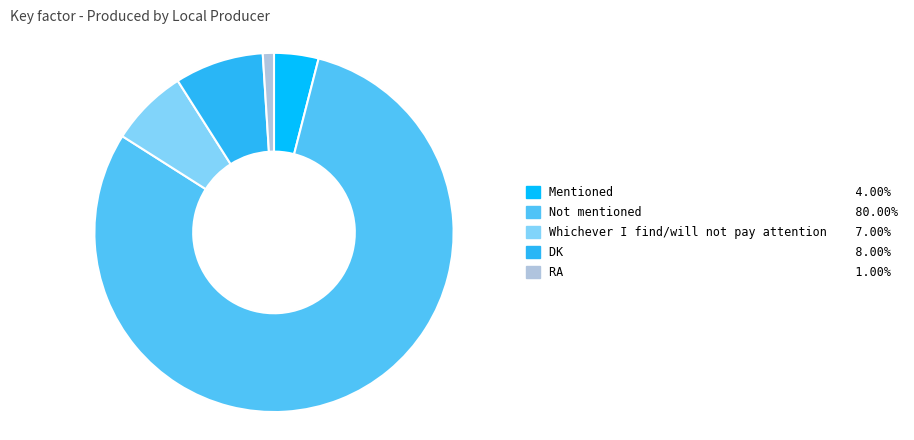

Rank the categories by value from lowest to highest.

RA, Mentioned, Whichever I find/will not pay attention, DK, Not mentioned